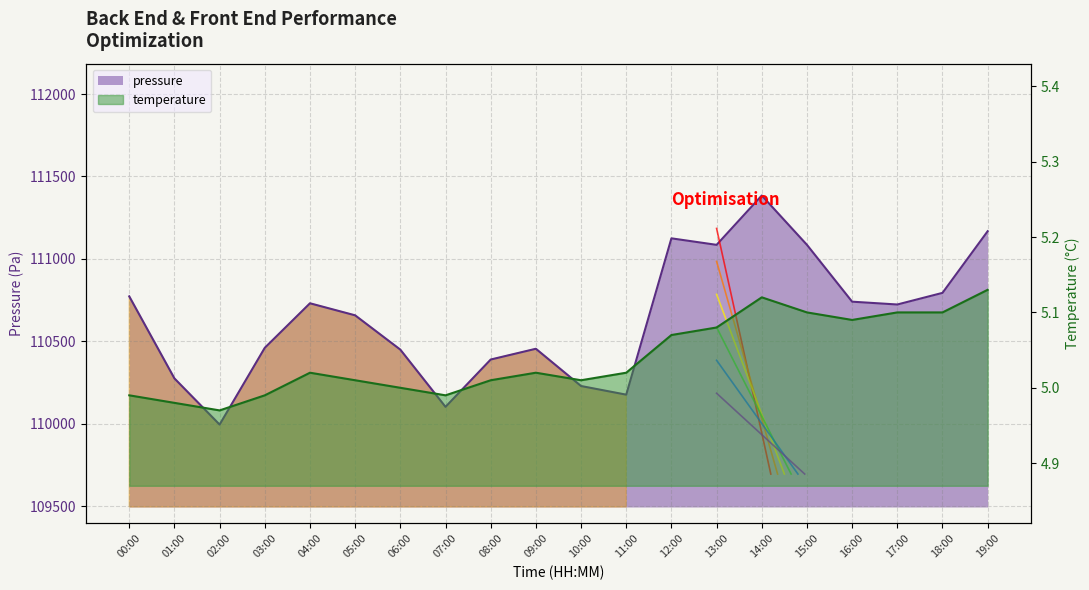

At which category is the sum across all series the highest?

14:00